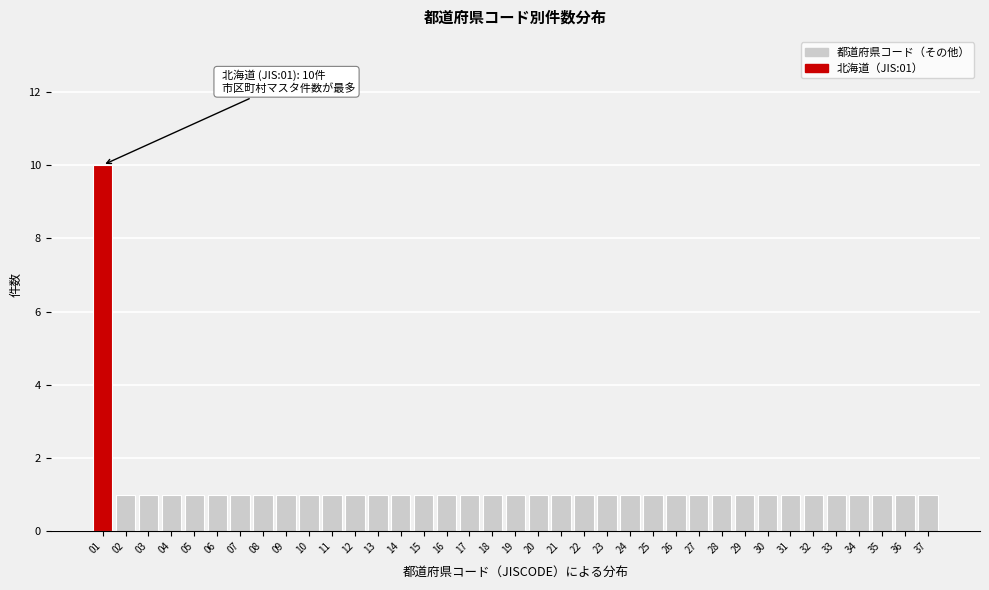

What is the difference between the maximum and minimum values?

9